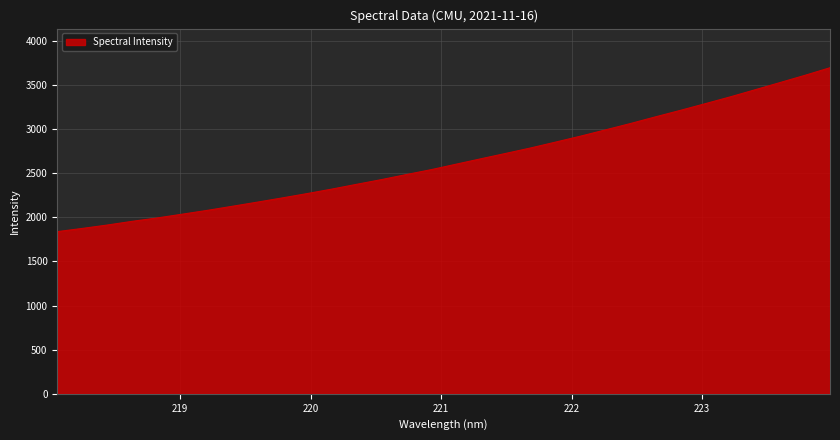

What is the smallest value displayed?

1836.5